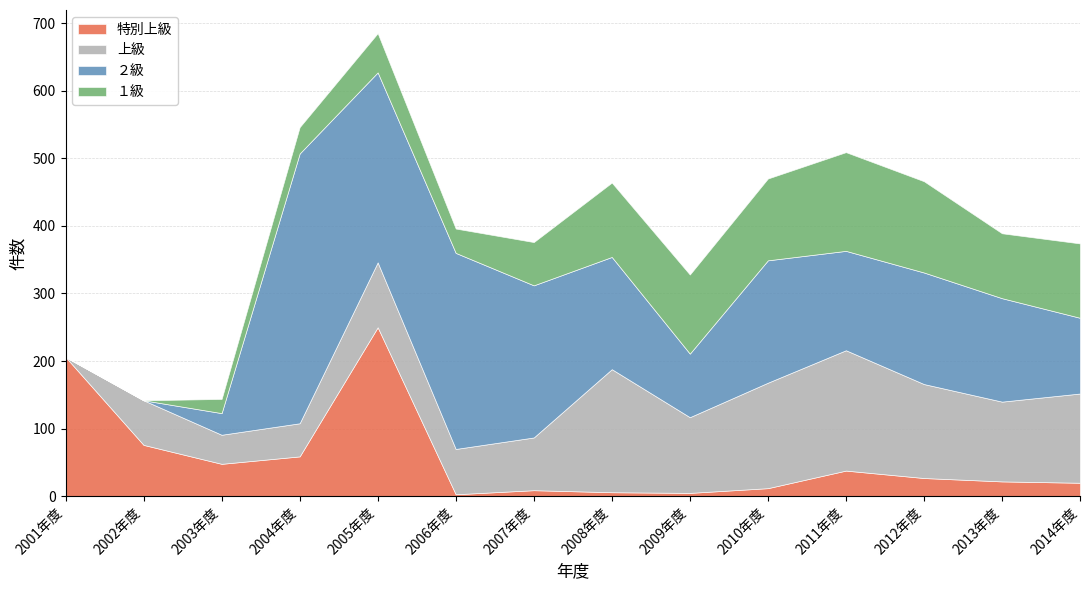

At which category is the sum across all series the highest?

2005年度